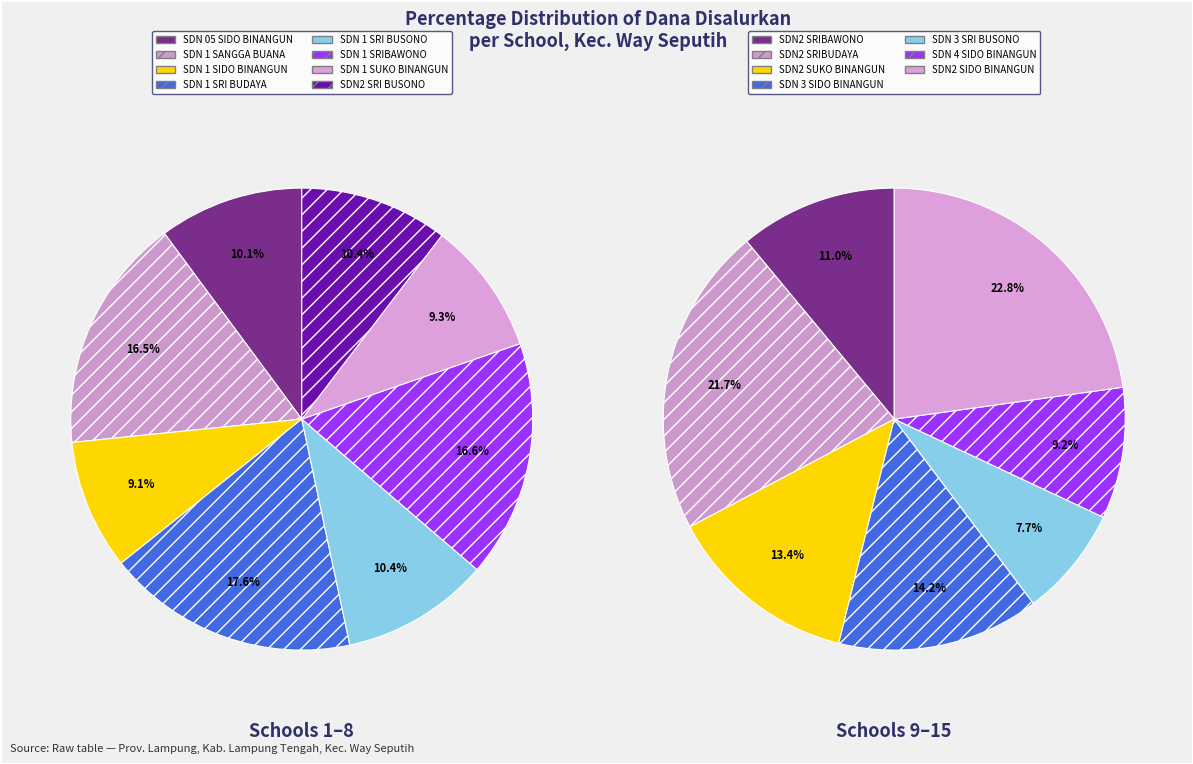

Do SD NEGERI 3 SRI BUSONO and SD NEGERI 4 SIDO BINANGUN together represent more than half of the pie?

No